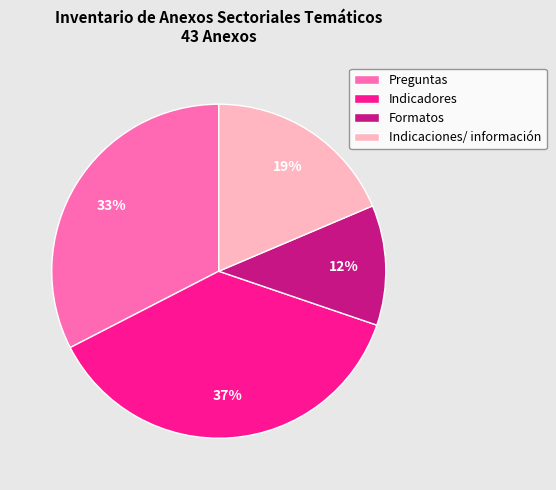

Rank the categories by value from lowest to highest.

Formatos, Indicaciones/ información, Preguntas, Indicadores